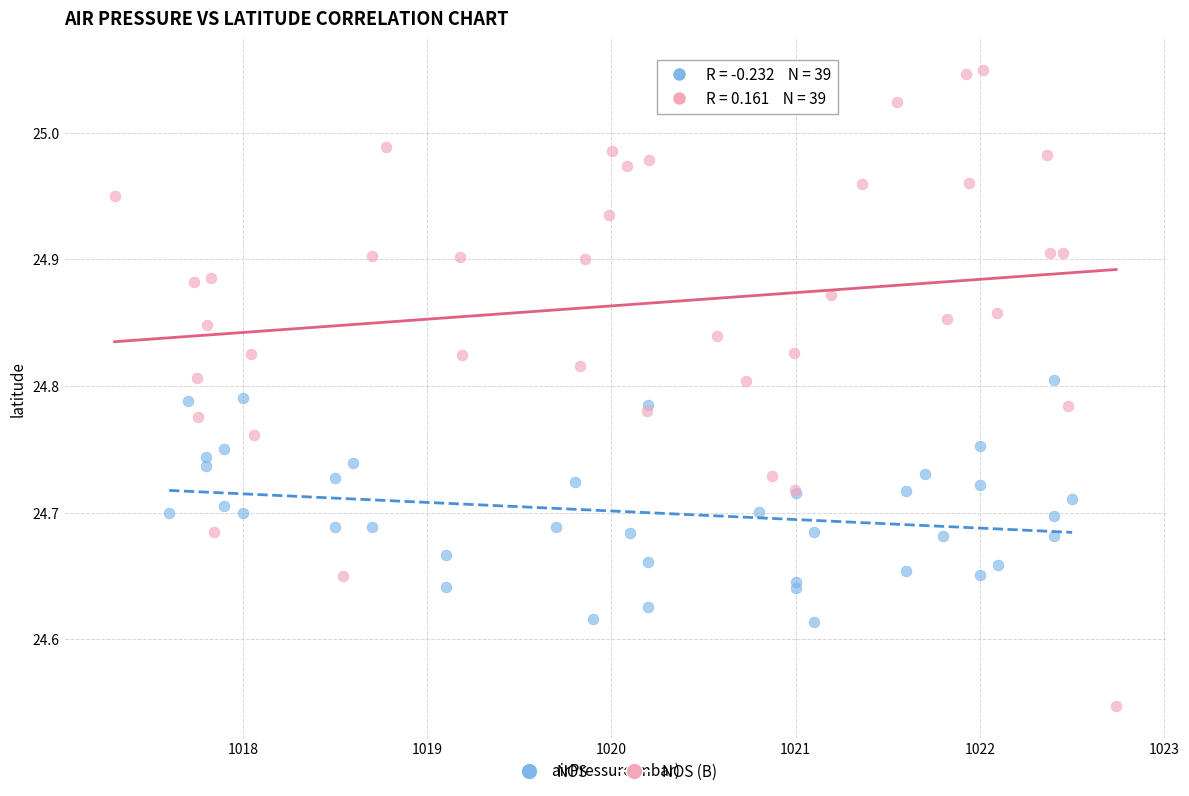

Which series contains the highest Y value?

NOS (B)